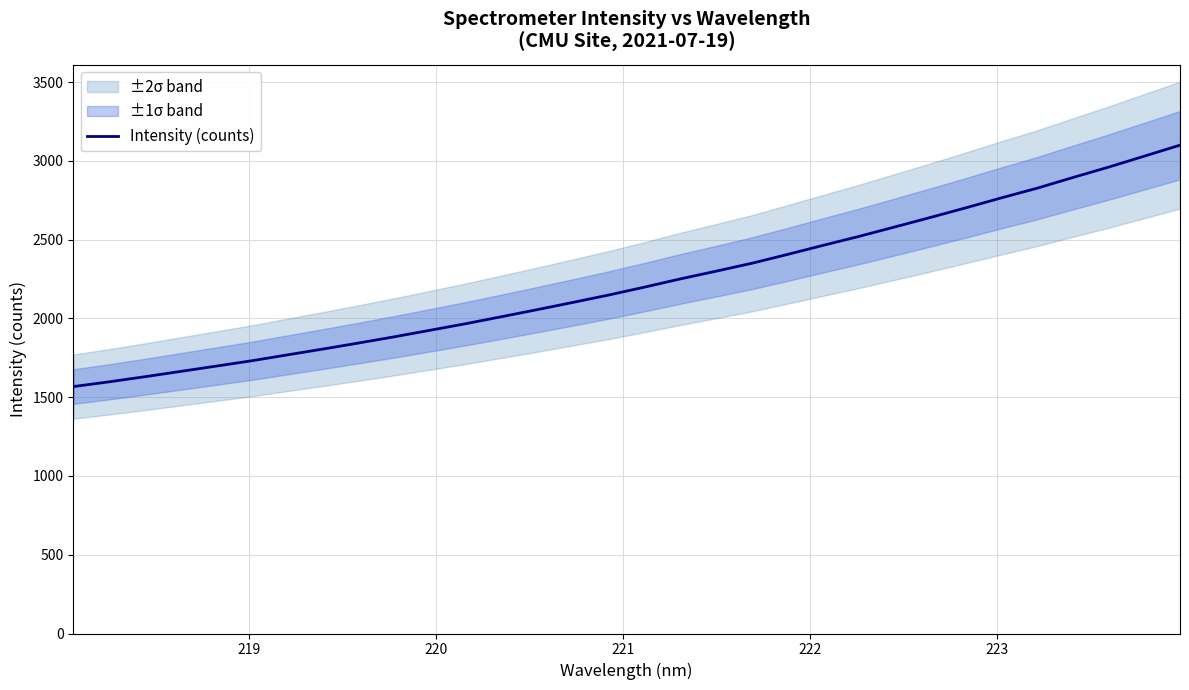

What is the average value?

2231.2